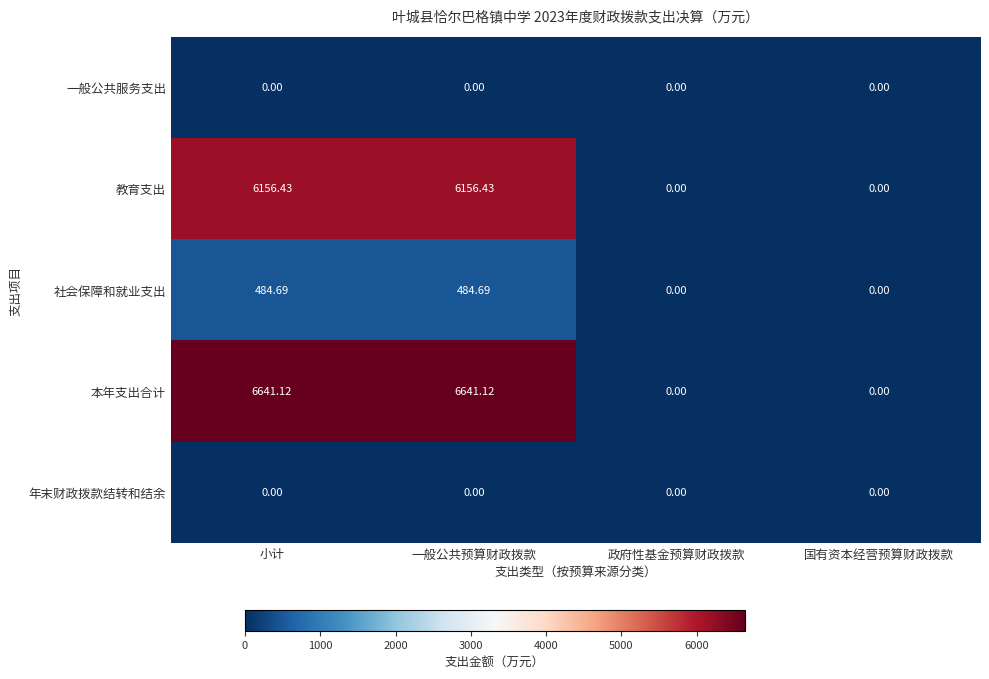

Is the value of 本年支出合计 at 一般公共预算财政拨款 greater than the value of 教育支出 at 一般公共预算财政拨款?

Yes